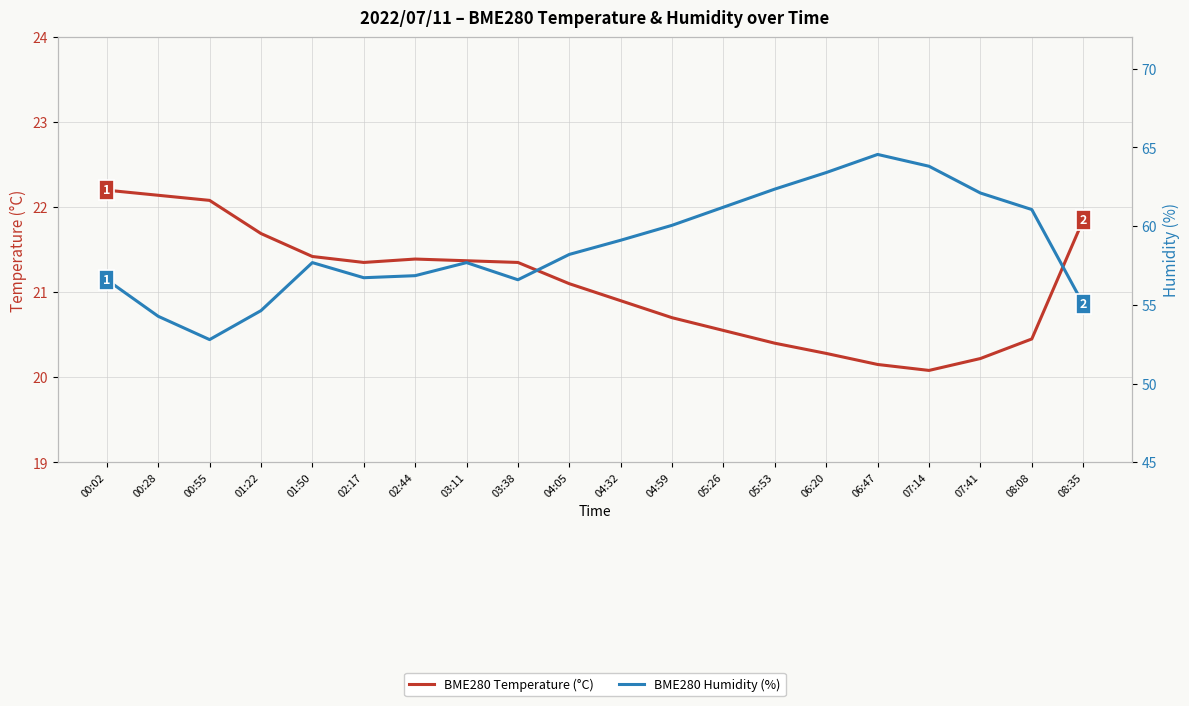

What position from the right is 02:44?

14